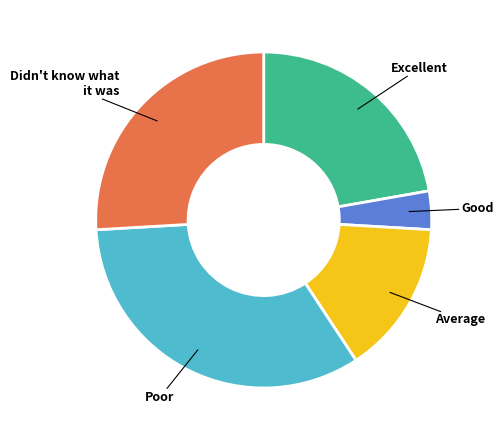

Approximately how many times larger is the value at Poor compared to Average?

2.3